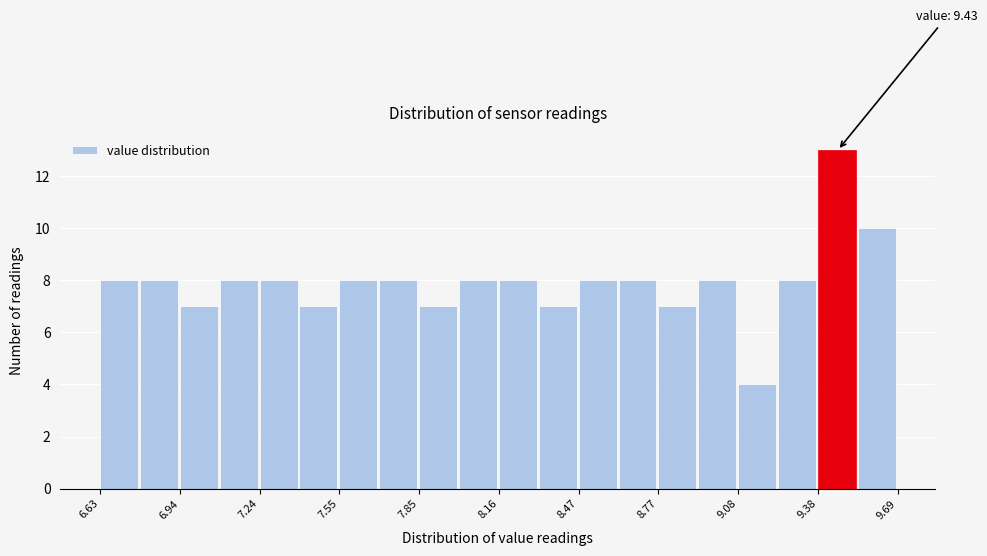

Around what value on the x-axis is the tallest bar? Give the approximate position of its centre, as read against the axis.

9.45